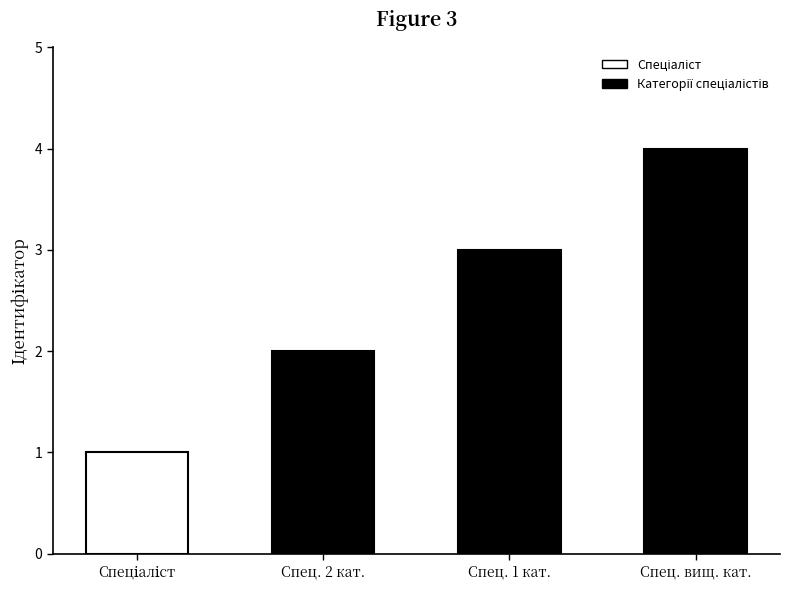

What is the maximum value shown in the chart?

4